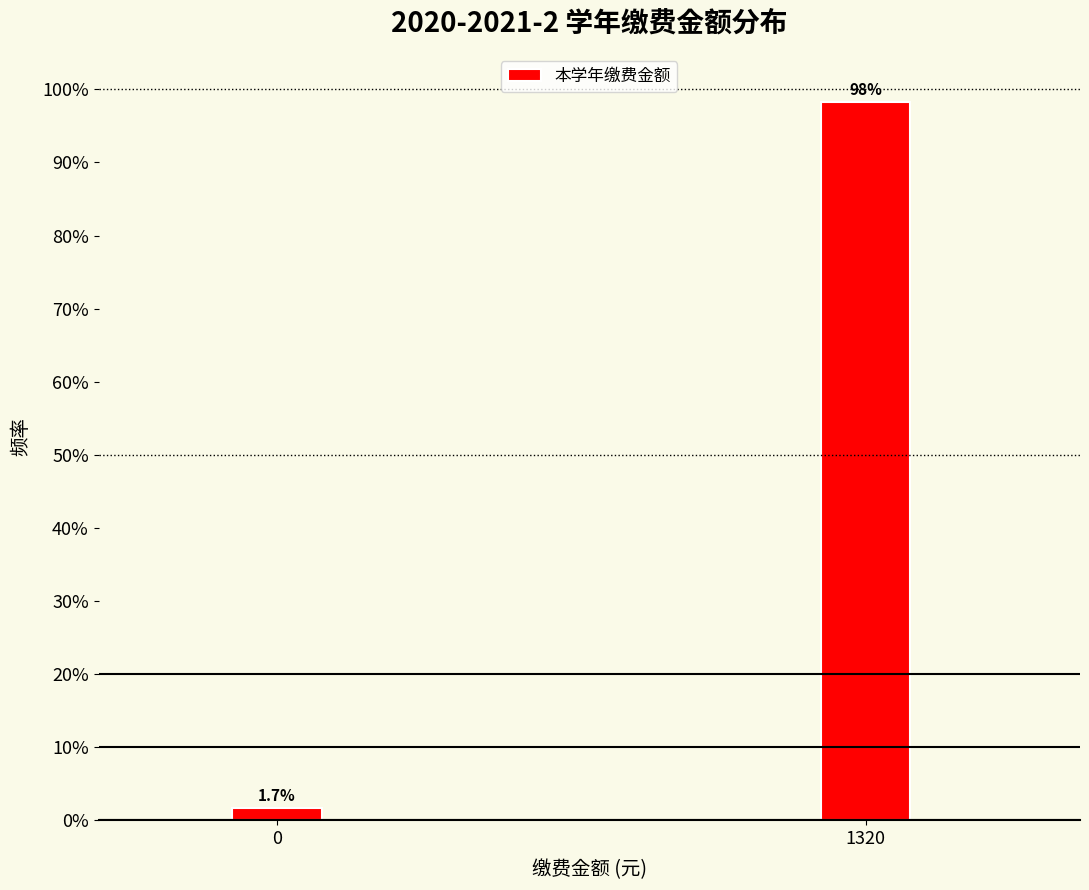

Reading left to right, list all the values displayed in this chart.

0=1.7	1320=98.3